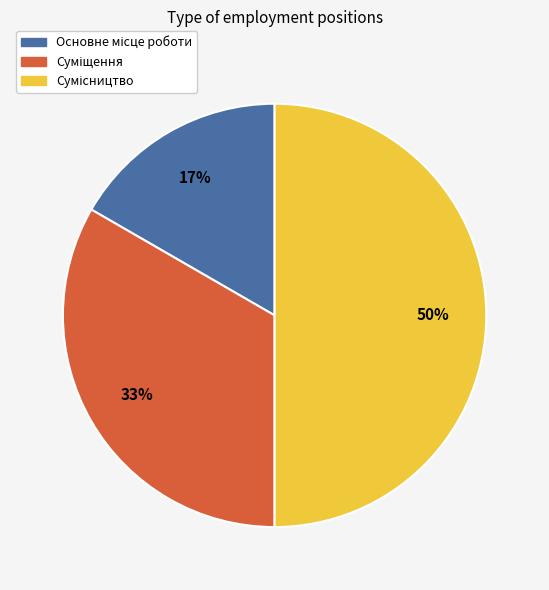

To the nearest percent, what is the difference between the largest and smallest slice percentages?

33%